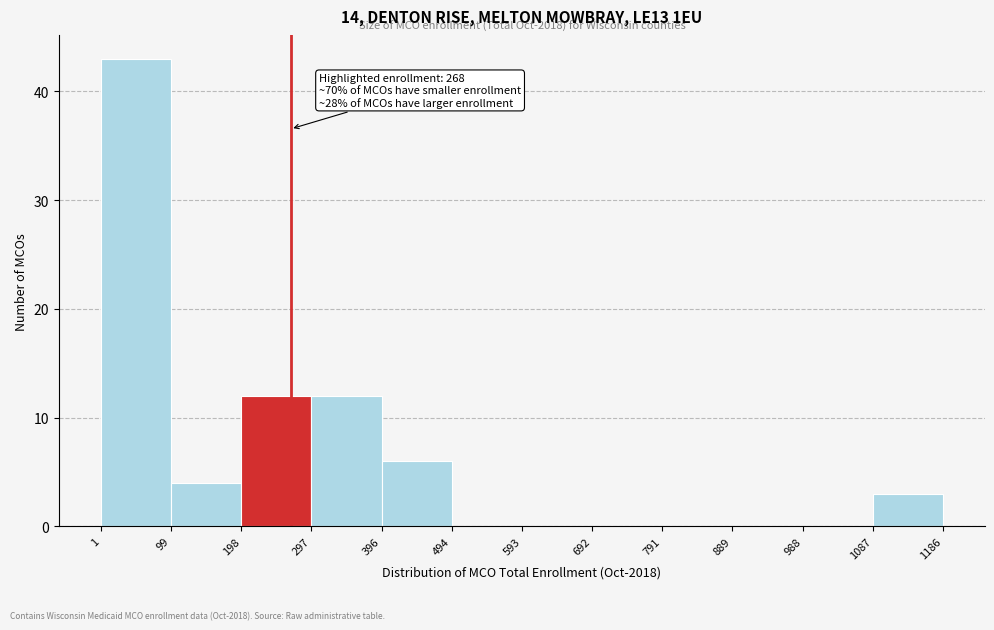

Which range on the x-axis has the tallest bar?

1 to 99